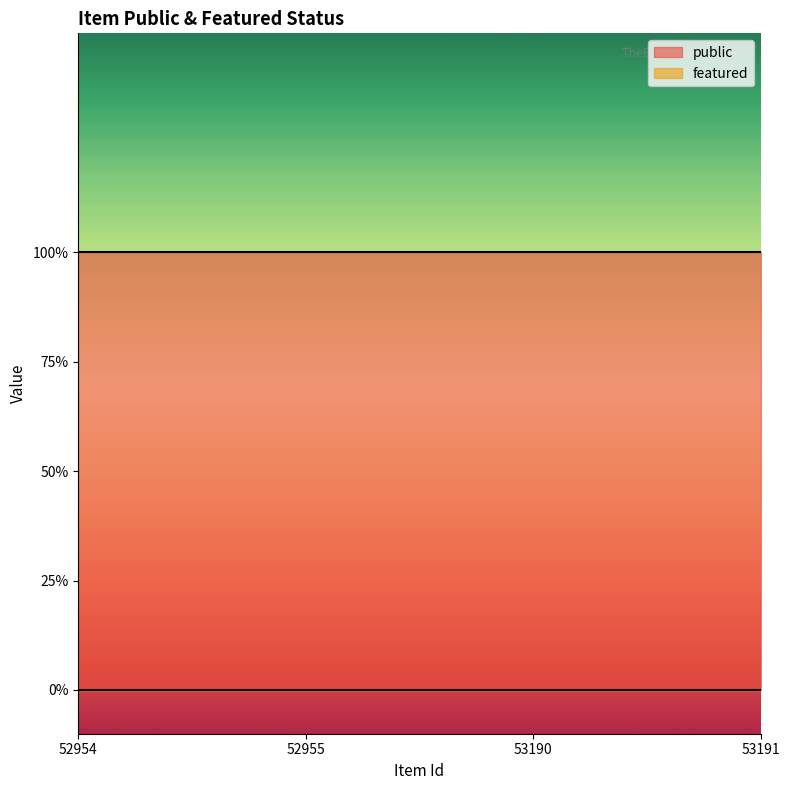

Reading left to right, extract all data points from this chart.

public: 52954=1	52955=1	53190=1	53191=1
featured: 52954=0	52955=0	53190=0	53191=0